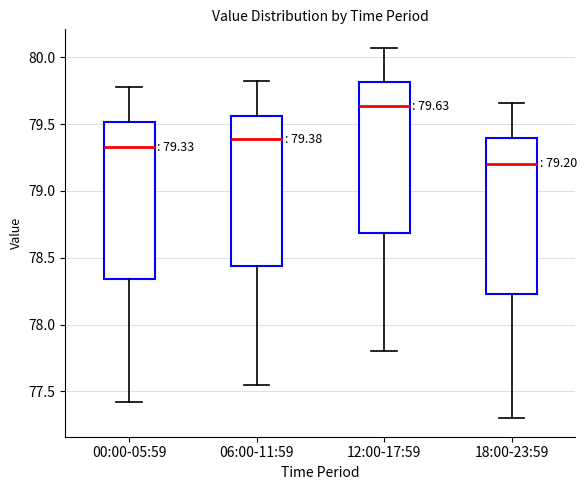

Which box has the lowest median line?

18:00-23:59